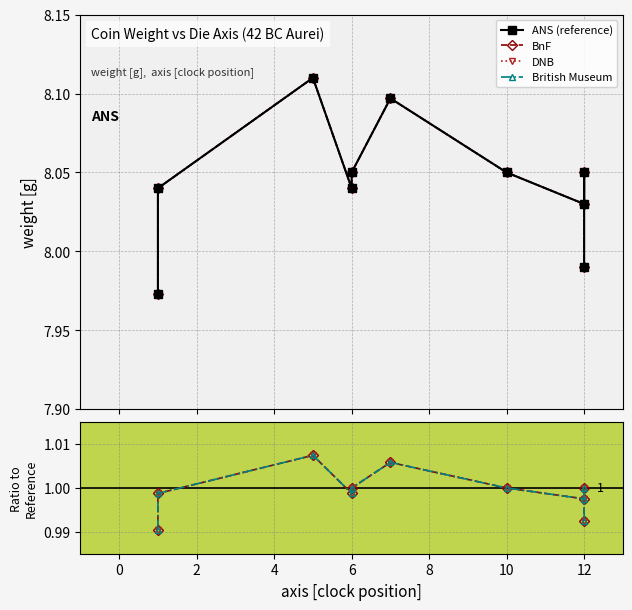

What is the label of the 3rd point from the right?

12